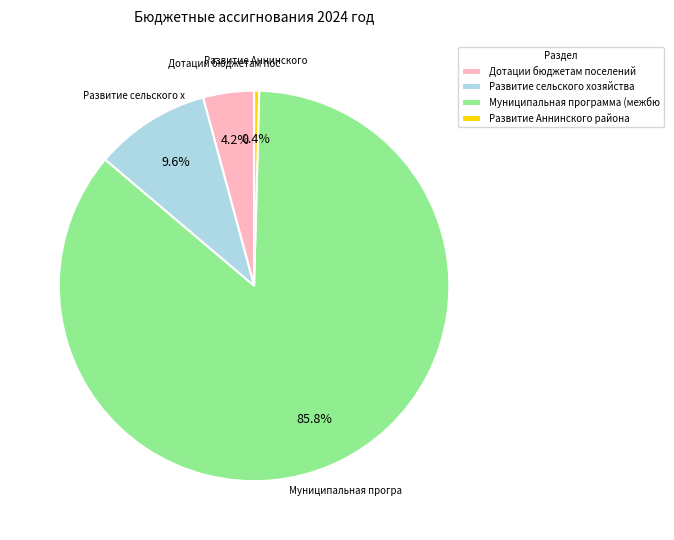

What is the majority slice?

Муниципальная программа (межбю